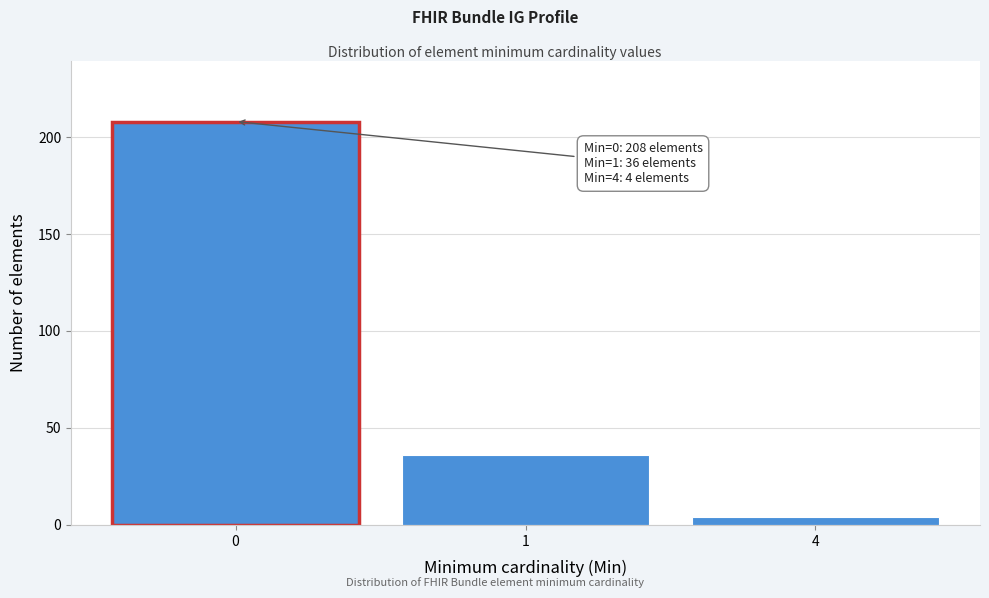

Reading right to left, extract all data points from this chart.

4=4	1=36	0=208